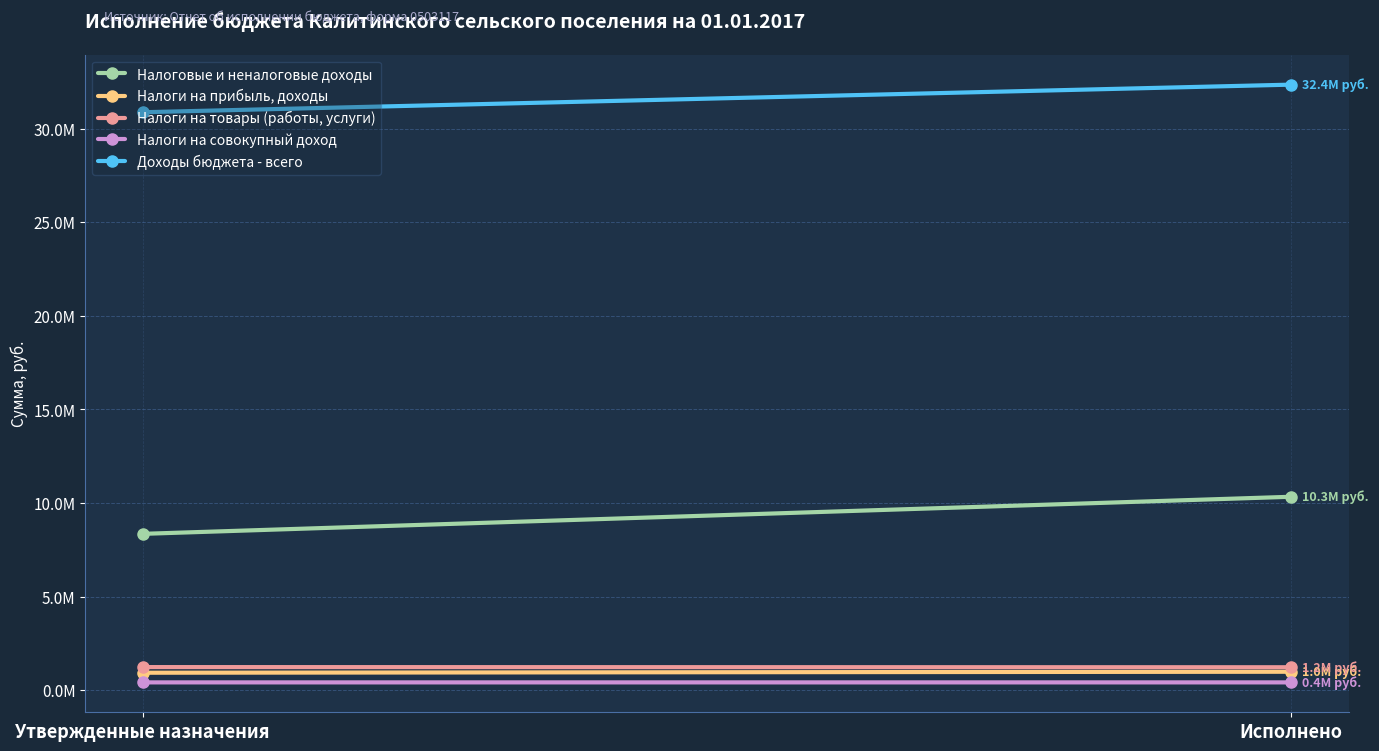

What is the value of the Доходы бюджета - всего point at the 1st from the left?

30876599.0